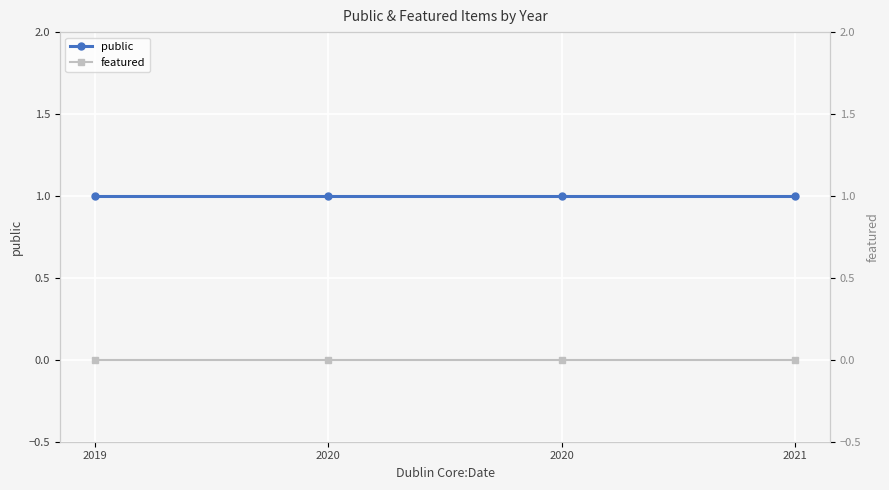

List the labels in order of public value, largest first.

2019, 2020, 2020, 2021